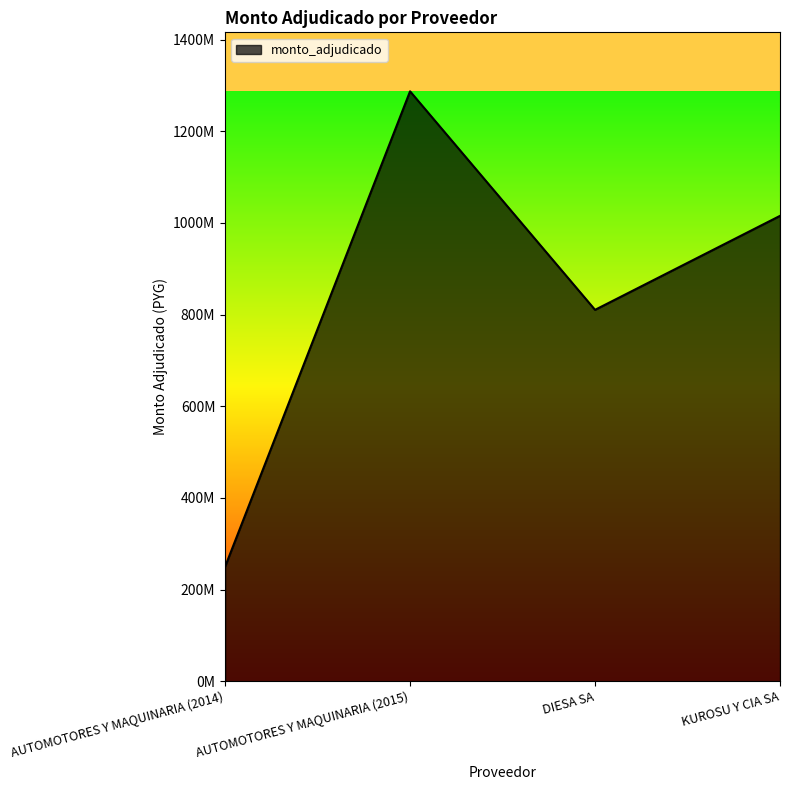

Does the chart display data point markers on the line(s)?

No